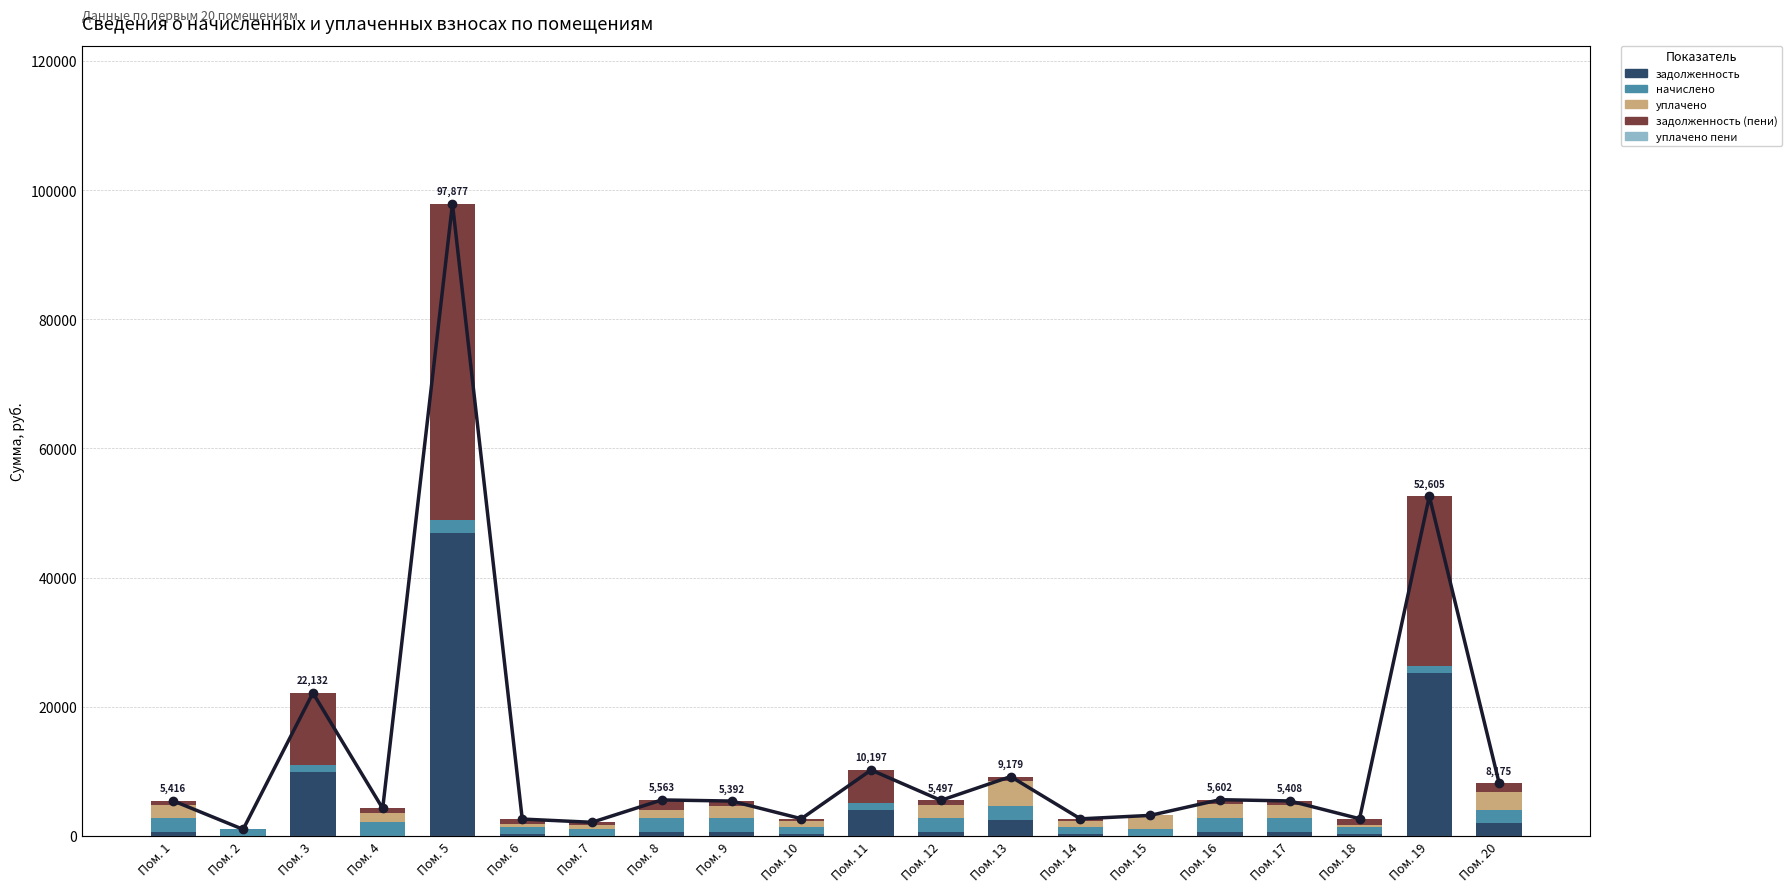

At which category is the sum across all series the highest?

Пом. 5